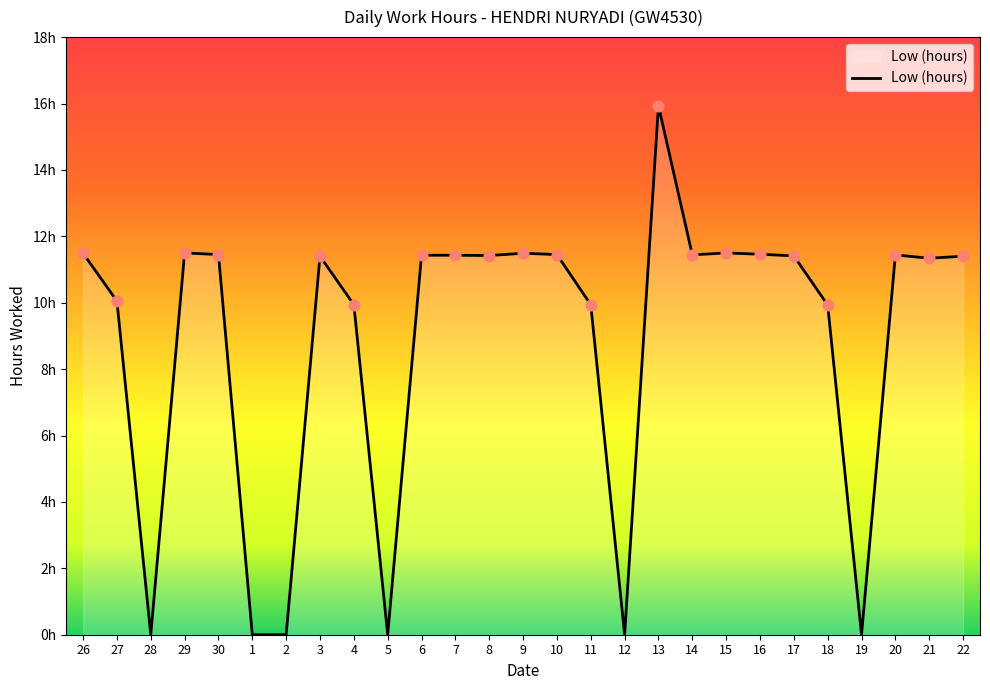

What is the change in value from 27 to 9?

+1.4